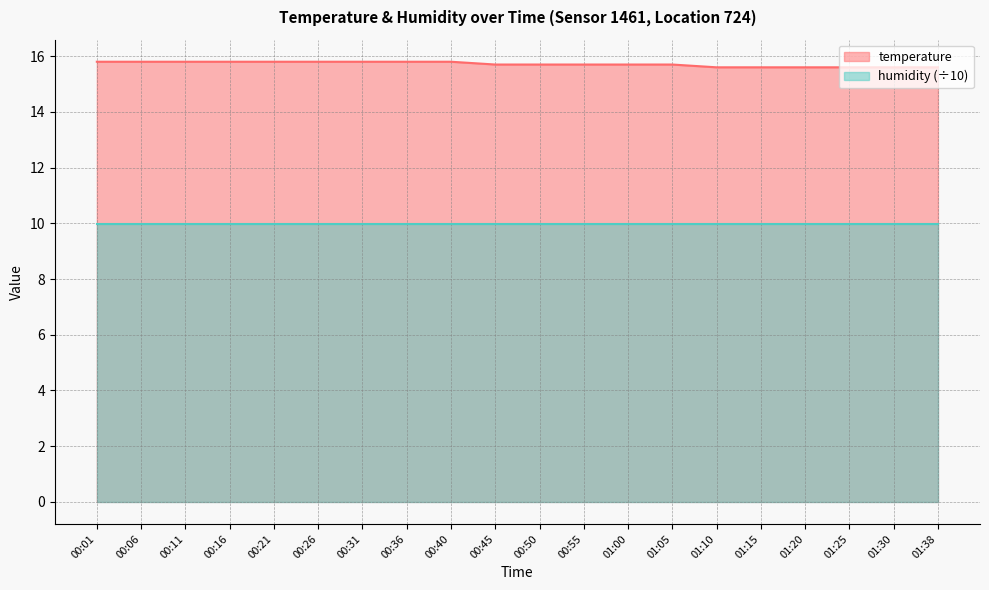

Is it true that the value at 01:10 is 25.9?

False